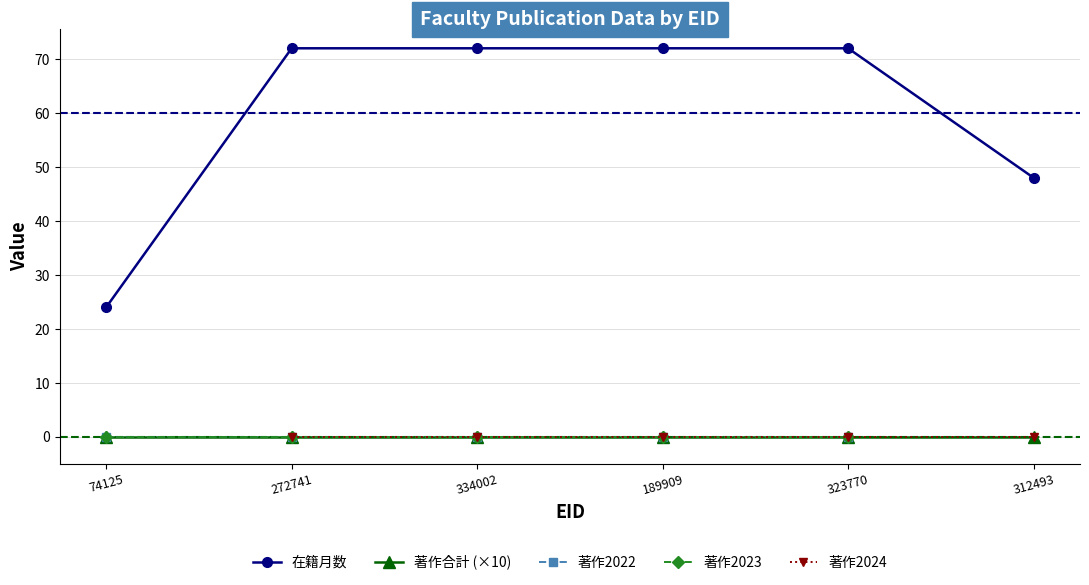

Which series has the widest spread of values?

在籍月数